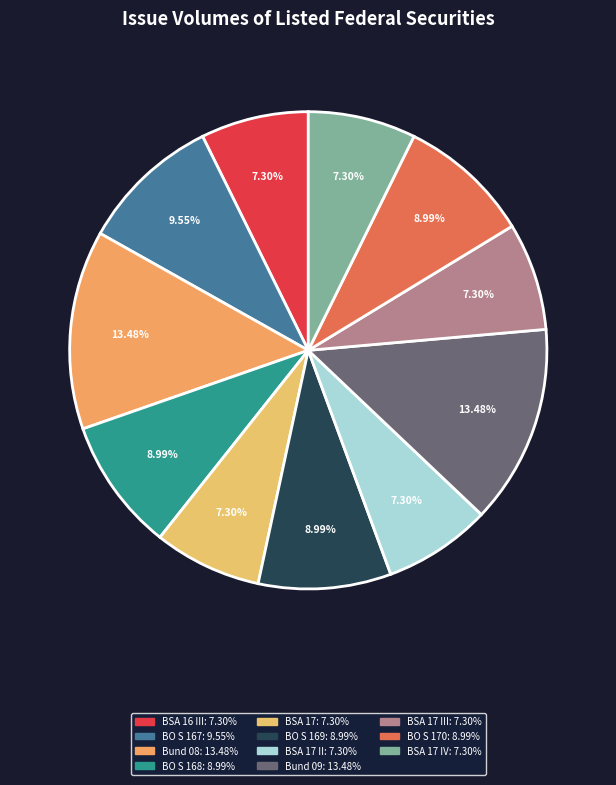

How many segments does this pie chart have?

11